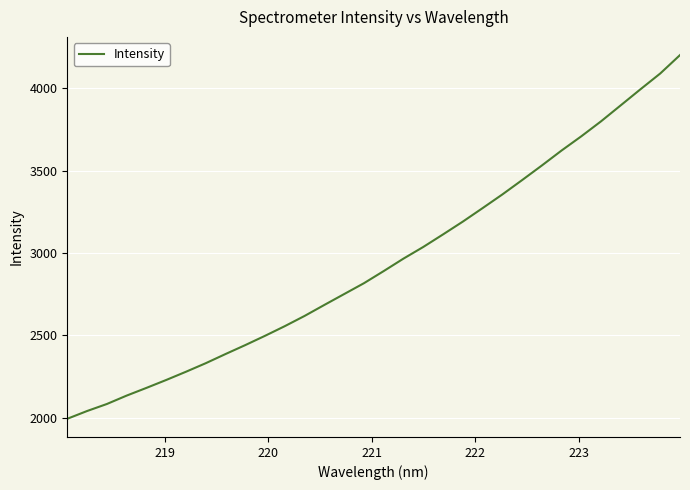

What is the difference between the maximum and minimum values?

2208.2